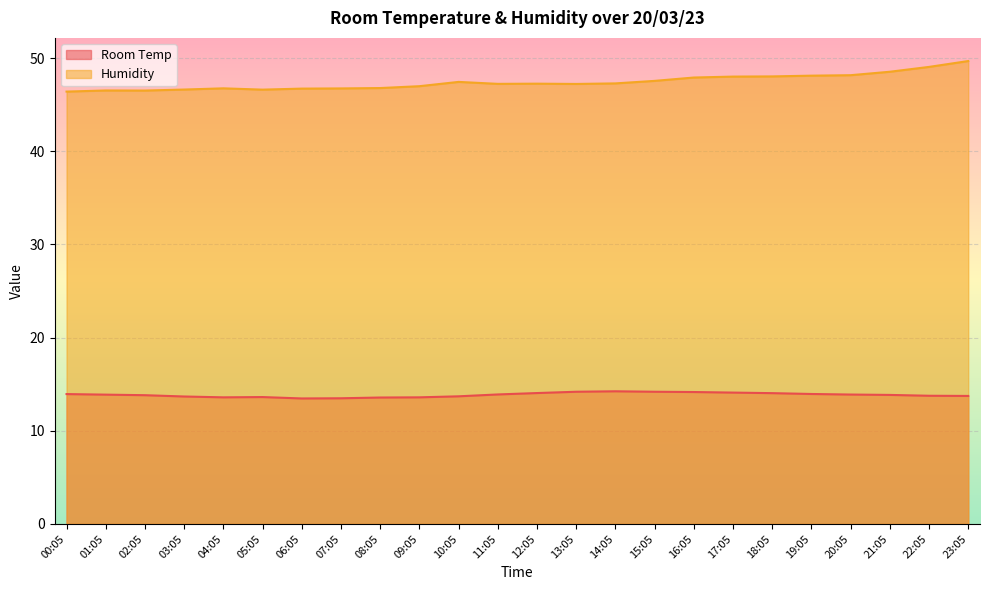

In Room Temp, how many points are lower than both neighbors (excluding endpoints)?

2